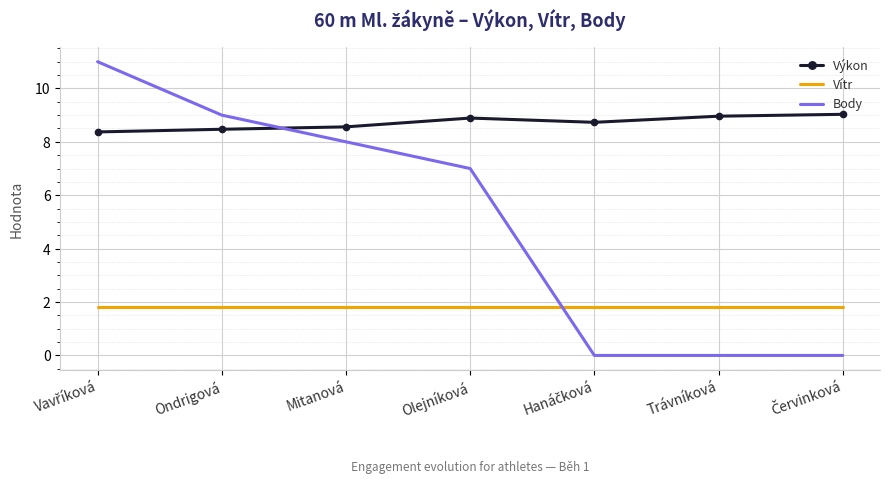

The value of Výkon at Olejníková is 15.9. True or false?

False